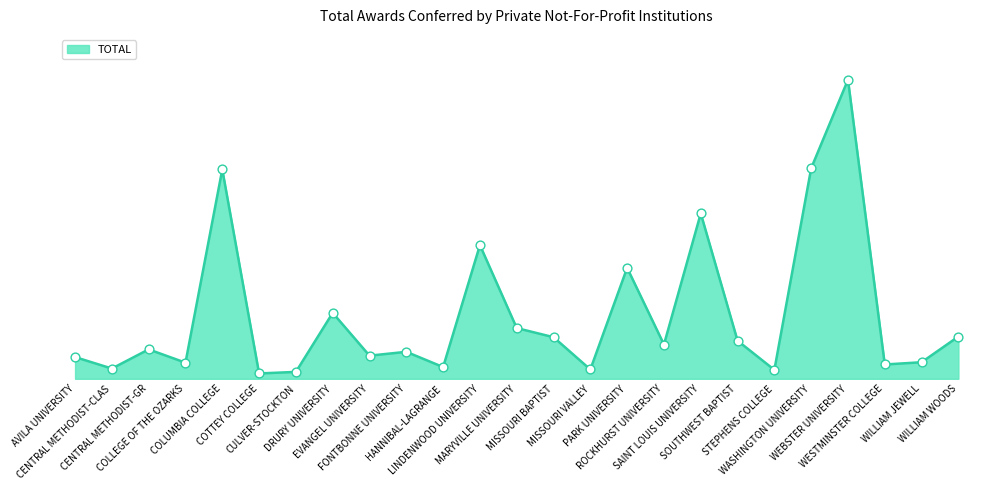

What is the change in value from CENTRAL METHODIST-CLAS to WASHINGTON UNIVERSITY?

+4537